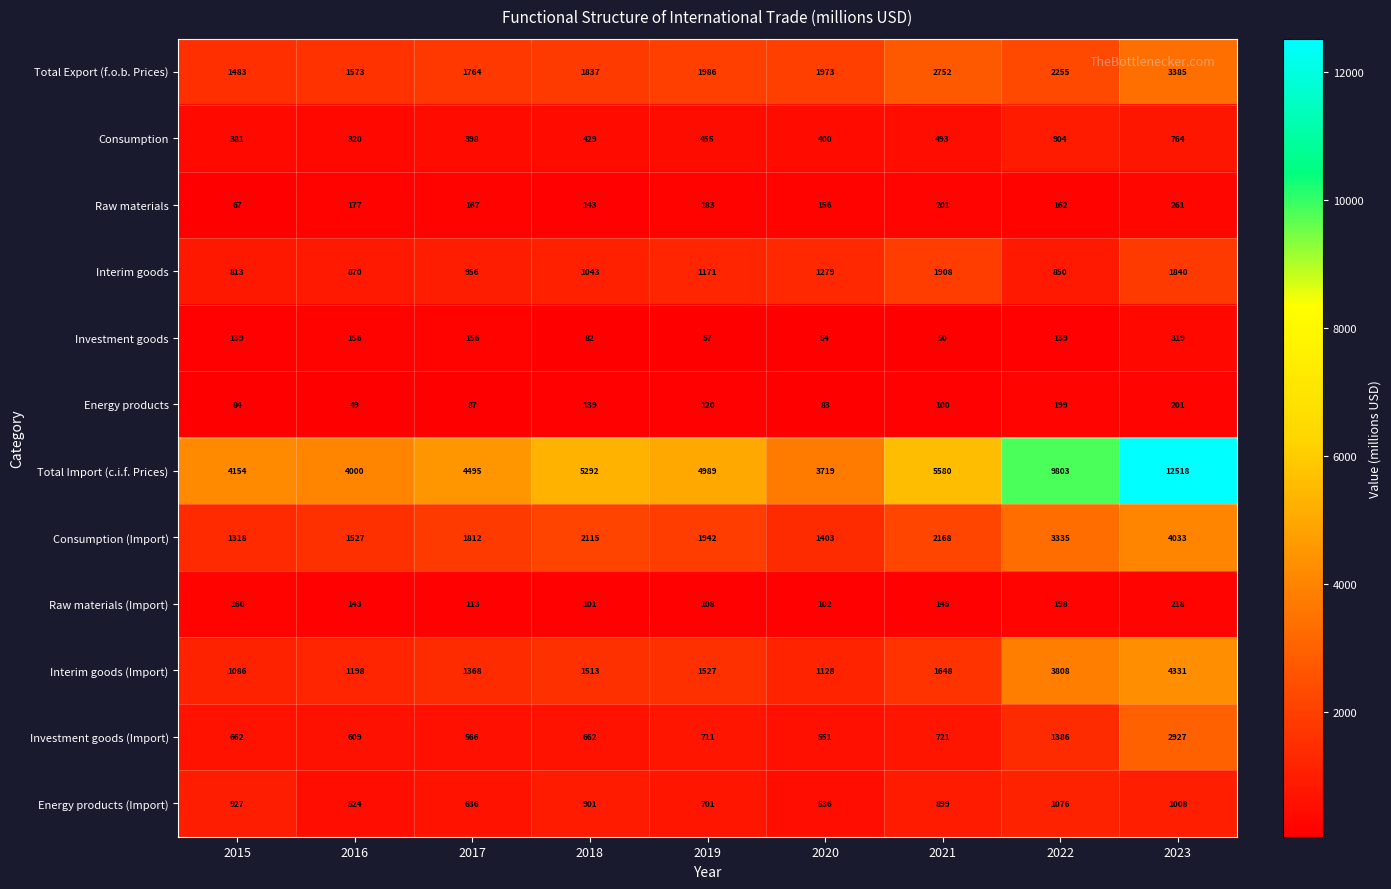

What is the greatest value displayed?

12518